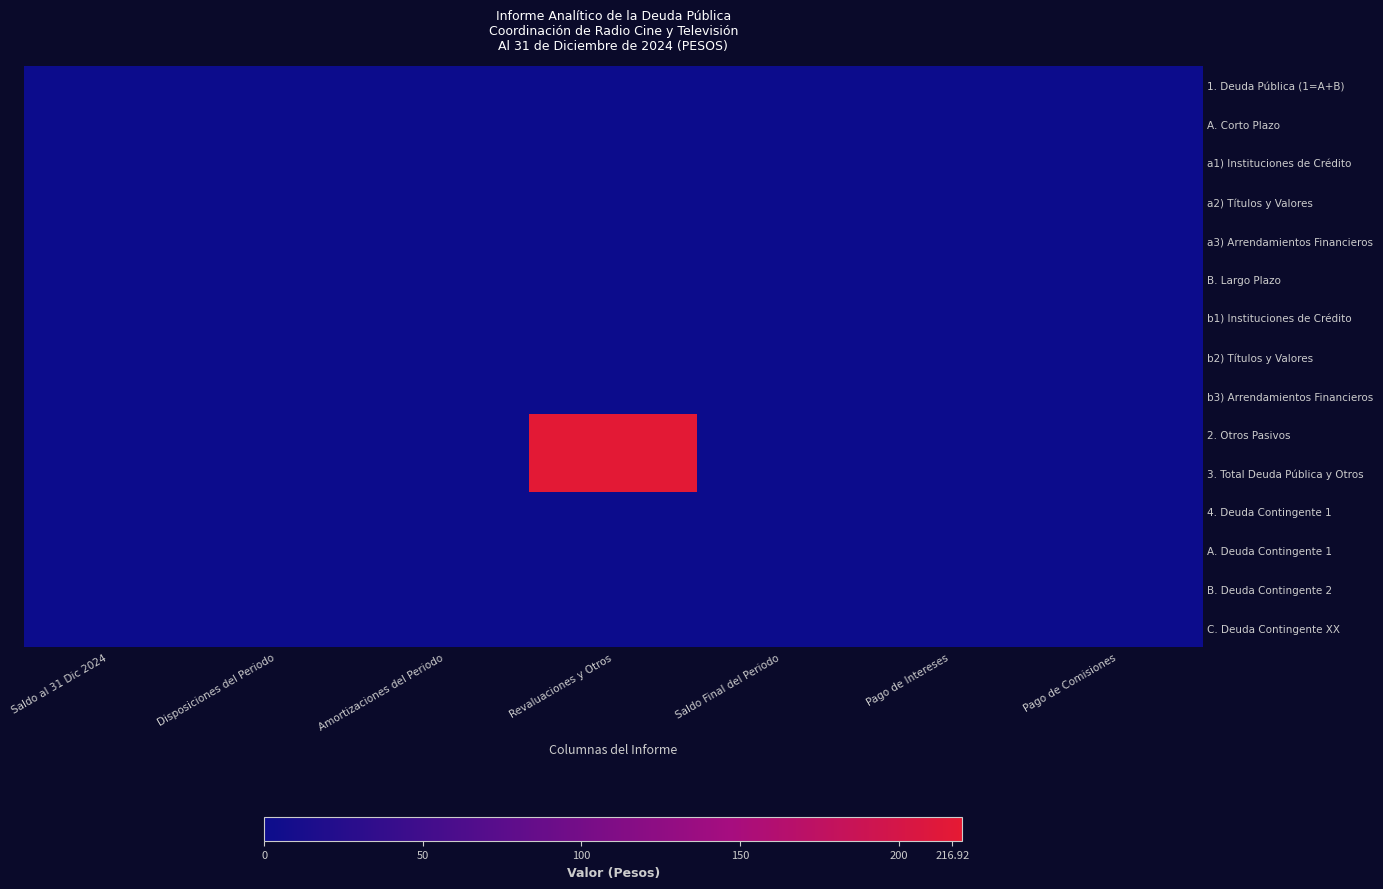

What is the total value across all series at Amortizaciones del Periodo?

0.6